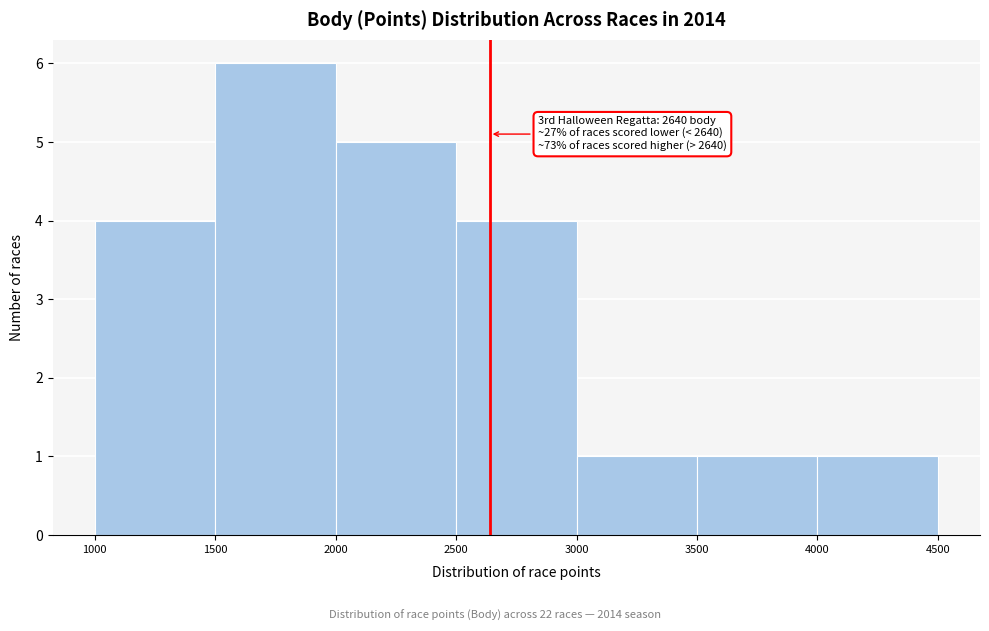

Which range on the x-axis has the tallest bar?

1500 to 2000